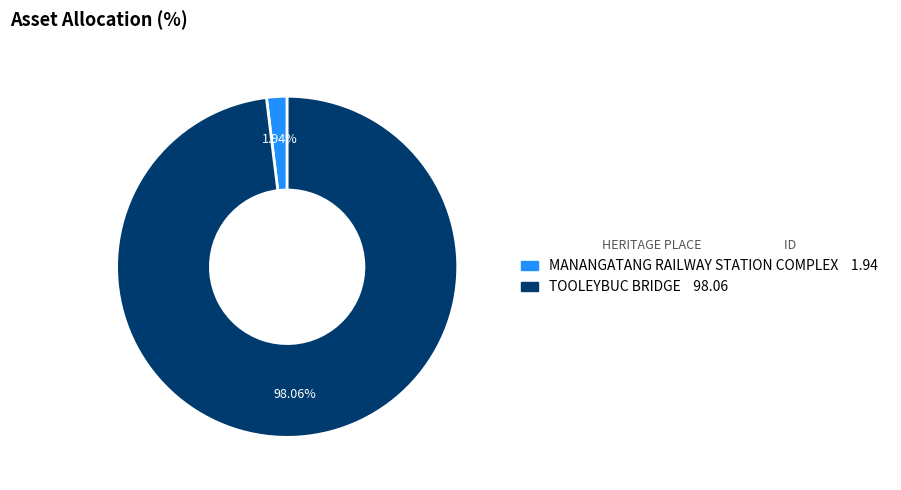

Combined, do TOOLEYBUC BRIDGE and MANANGATANG RAILWAY STATION COMPLEX account for over 50%?

Yes